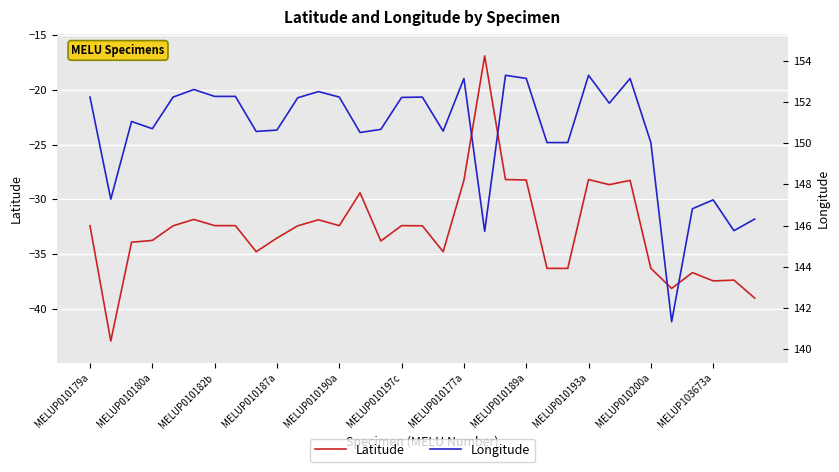

At which category is the sum across all series the highest?

19